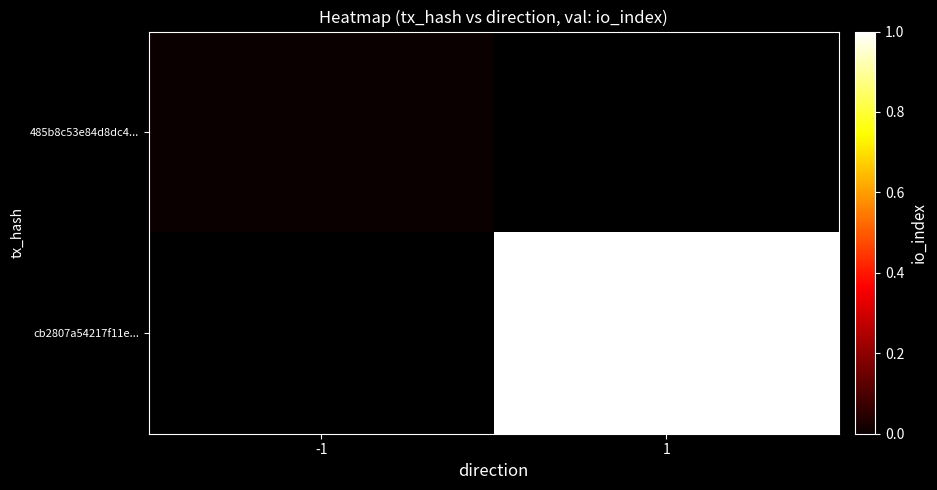

Which has a higher value, -1 or 1?

1